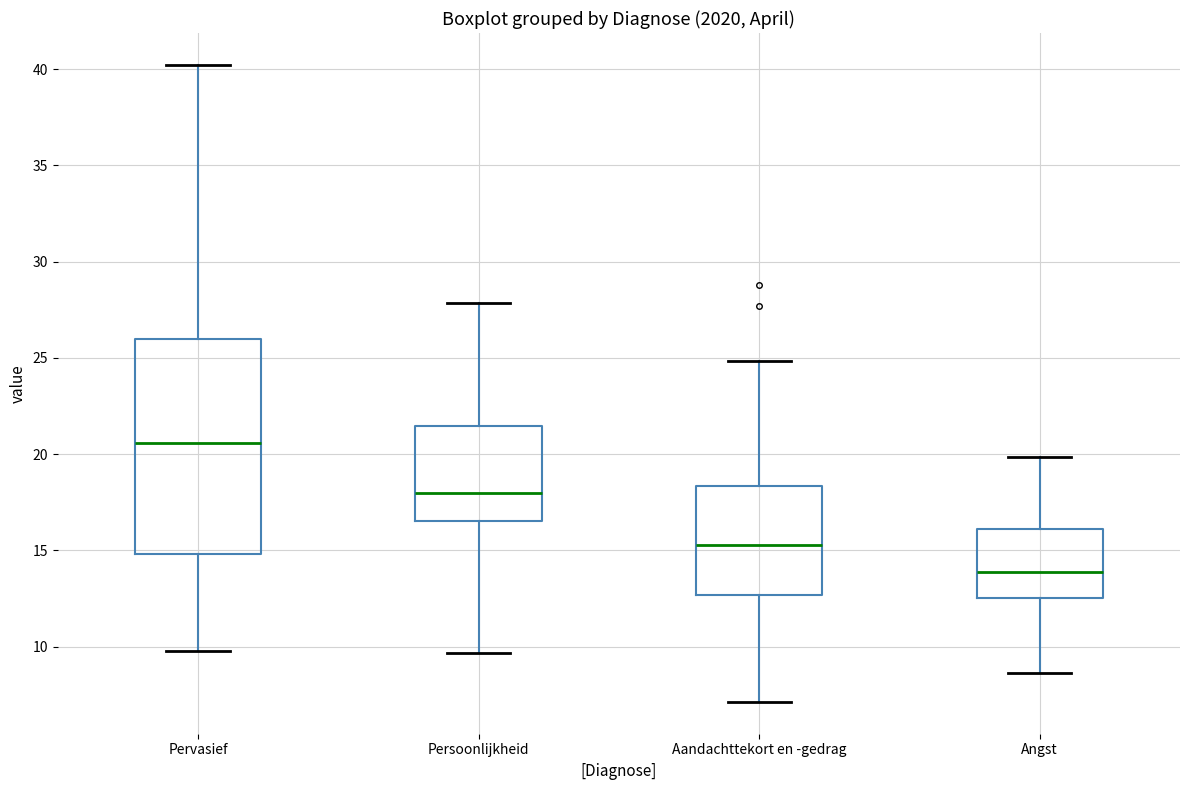

Comparing the boxes themselves (not the whiskers), which one is the tallest?

Pervasief